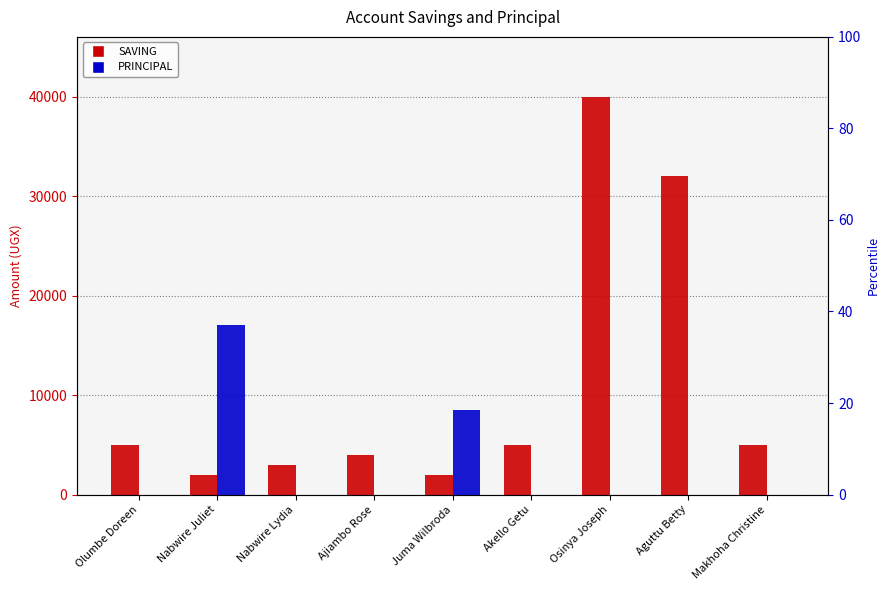

What is the total value across all series at Juma Wilbroda?

10500